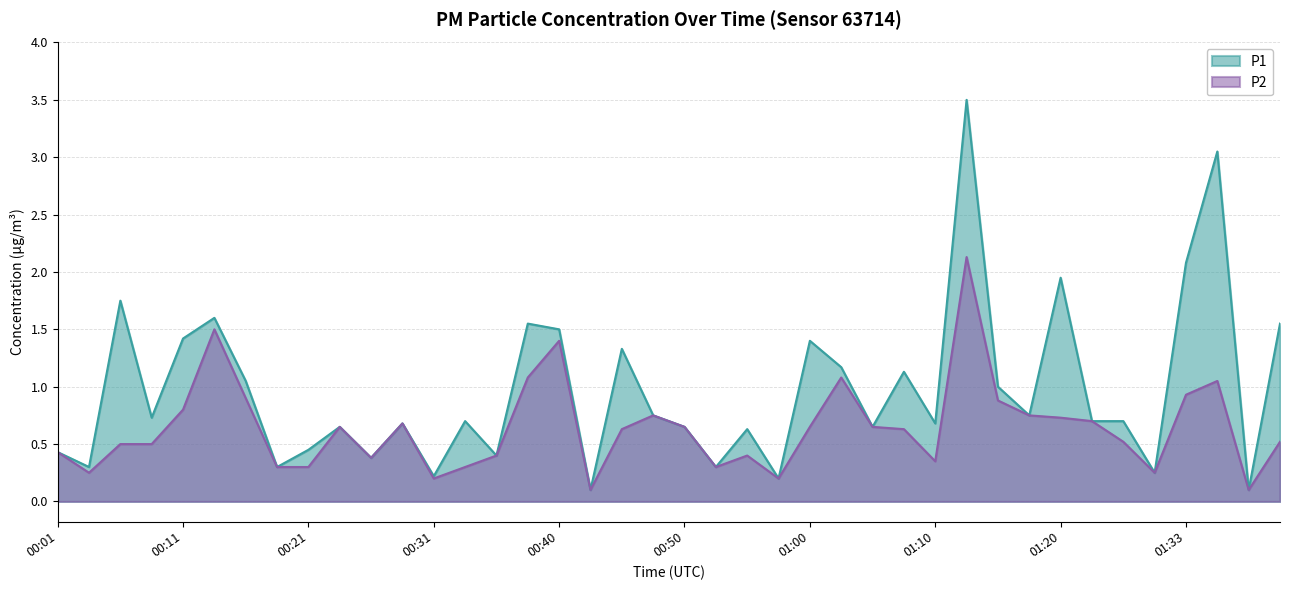

What is the value of the P1 point at the 29th from the left?

0.7